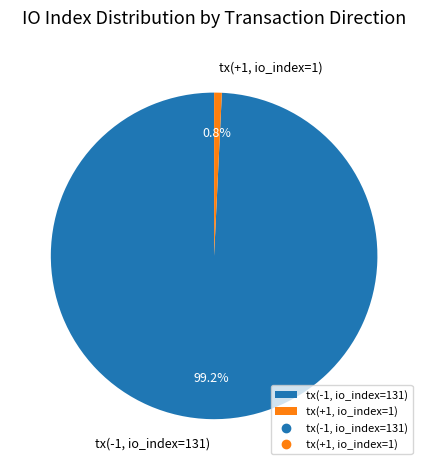

How many slices are in this pie chart?

2